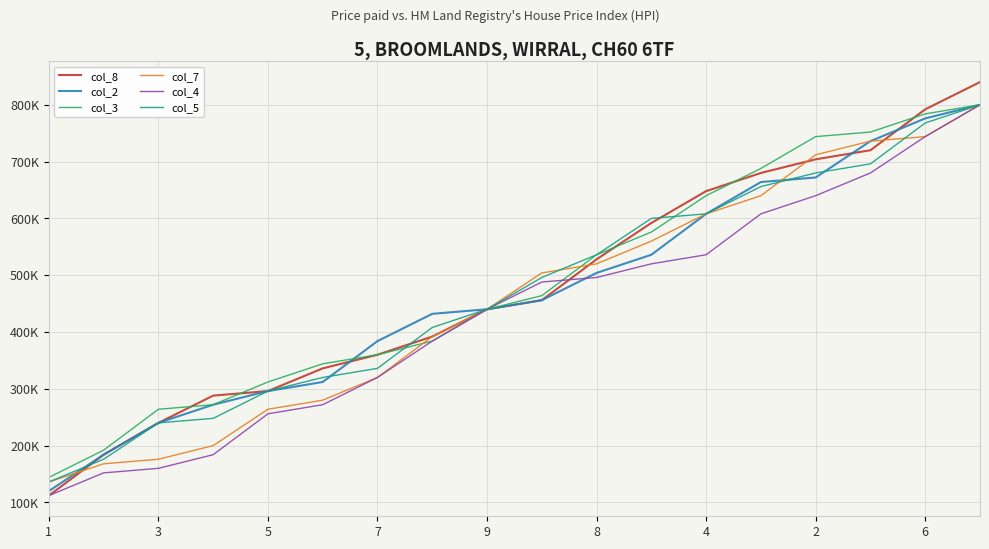

True or false: col_3 and col_5 cross at least once.

True